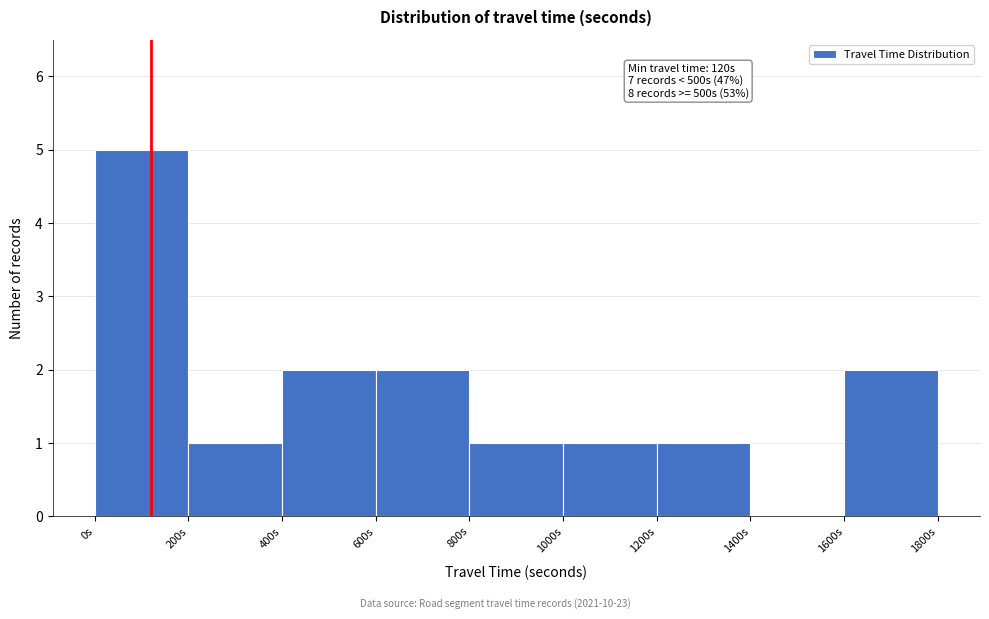

Which range on the x-axis has the tallest bar?

0 to 200